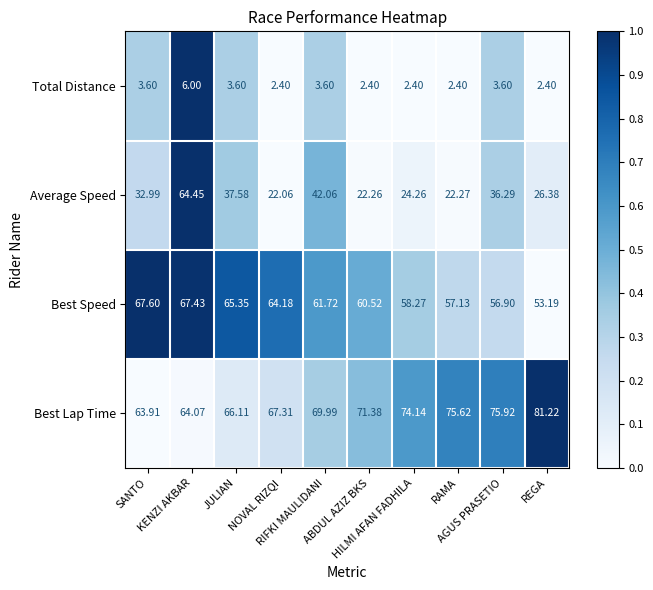

Which series has the largest range (max minus min)?

Average Speed